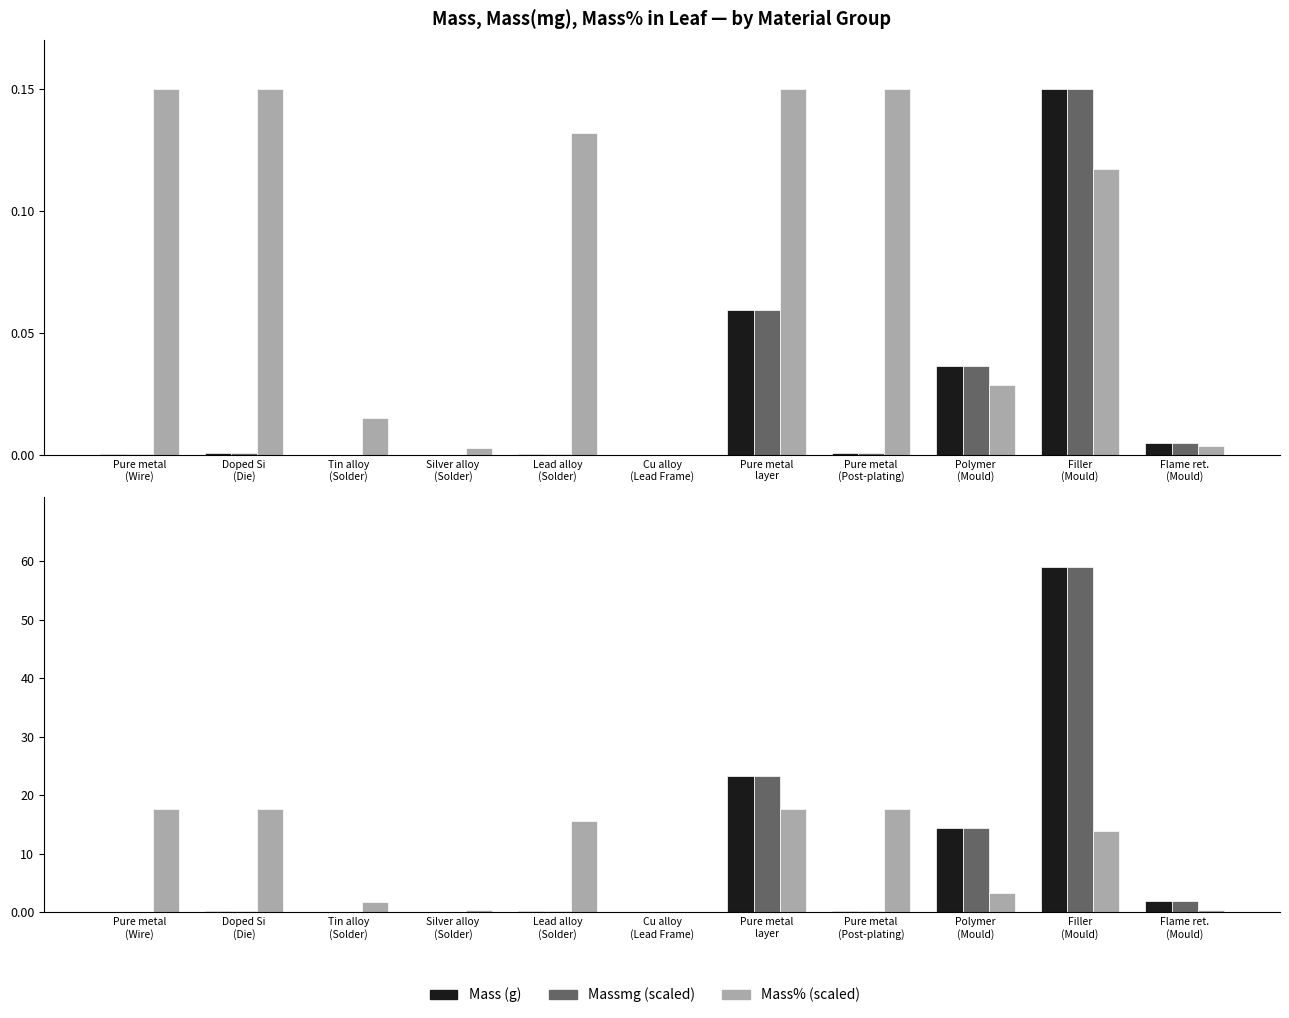

The value of Mass (norm) at Silver alloy
(Solder) is 0.0. True or false?

True